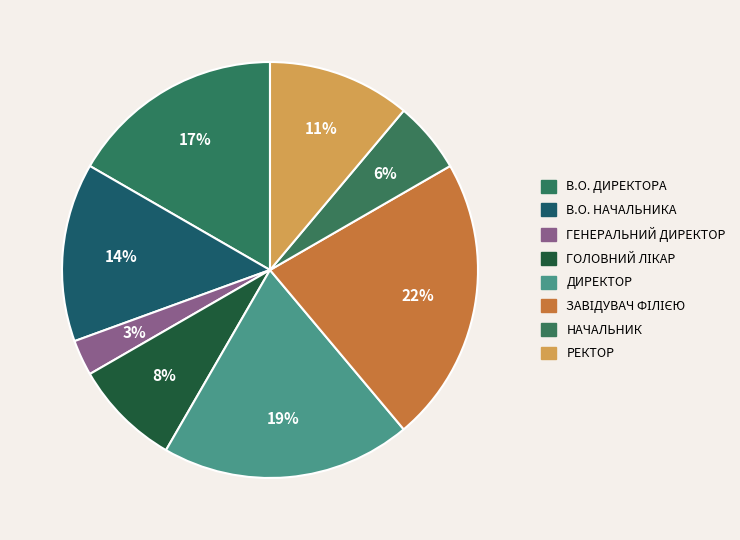

Count the number of slices in the pie.

8